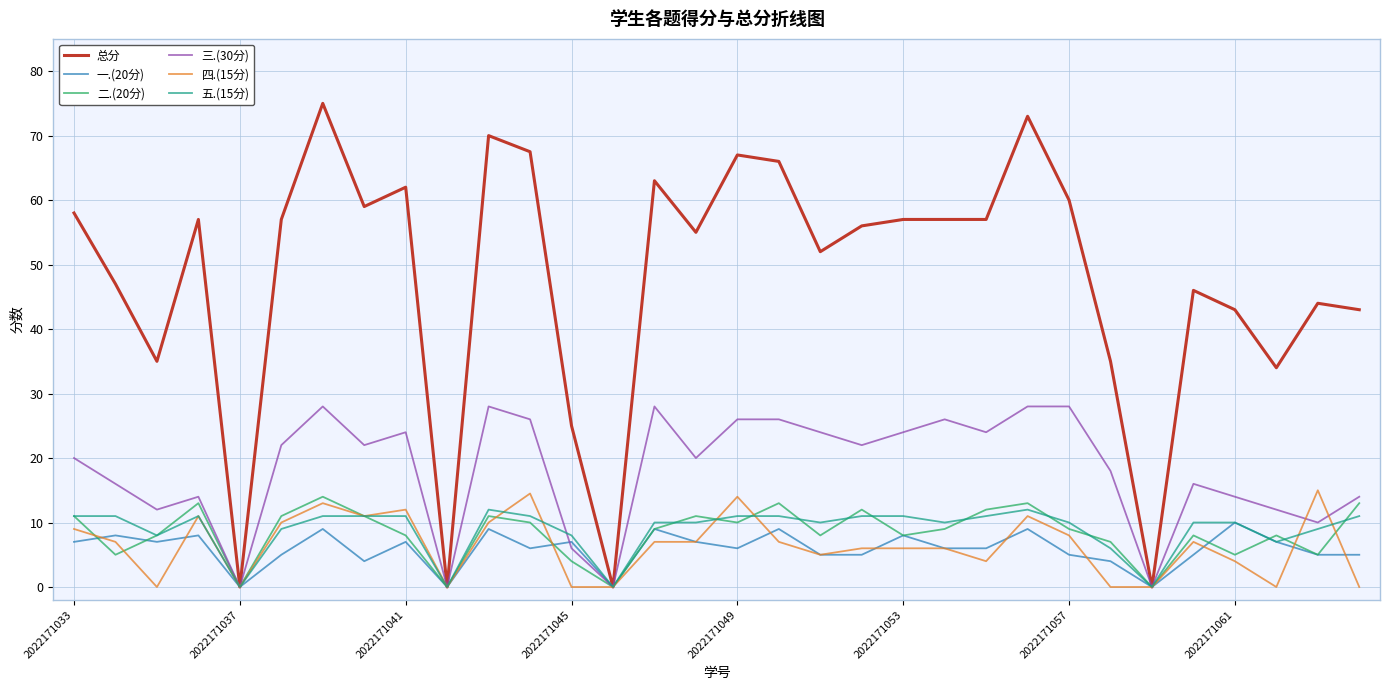

Which series has the widest spread of values?

总分